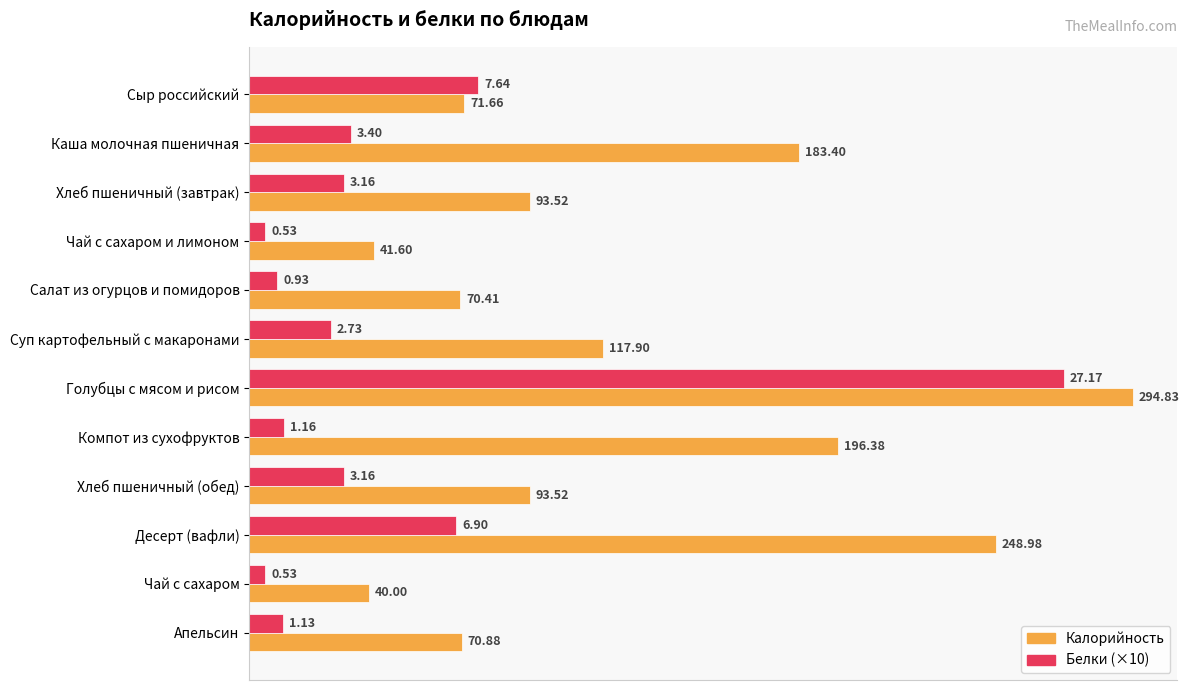

List the series in order of their overall mean, highest first.

Калорийность, Белки (×10)